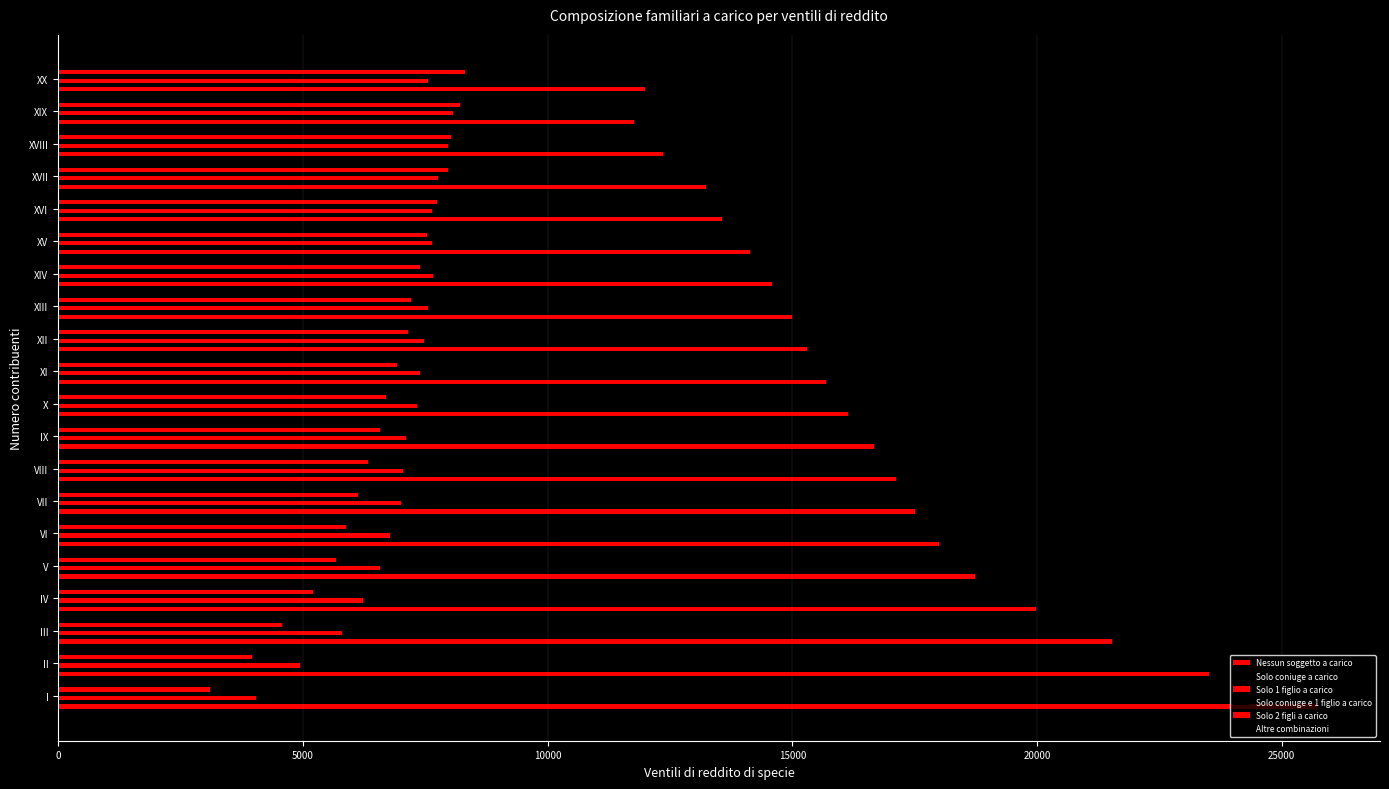

How many data points does each series have?

20